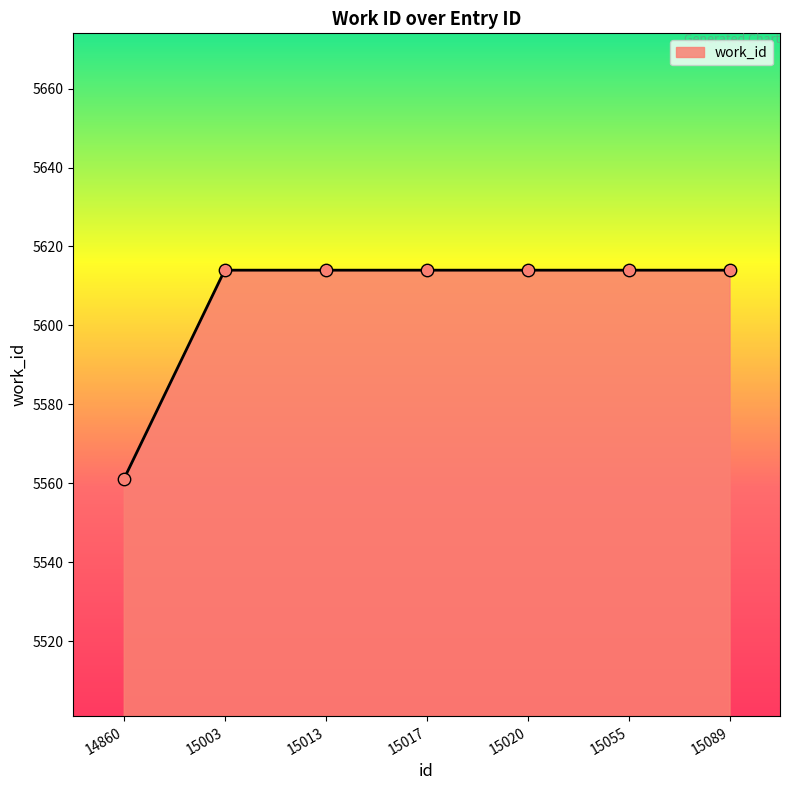

Approximately how many times larger is the value at 15055 compared to 14860?

1.0